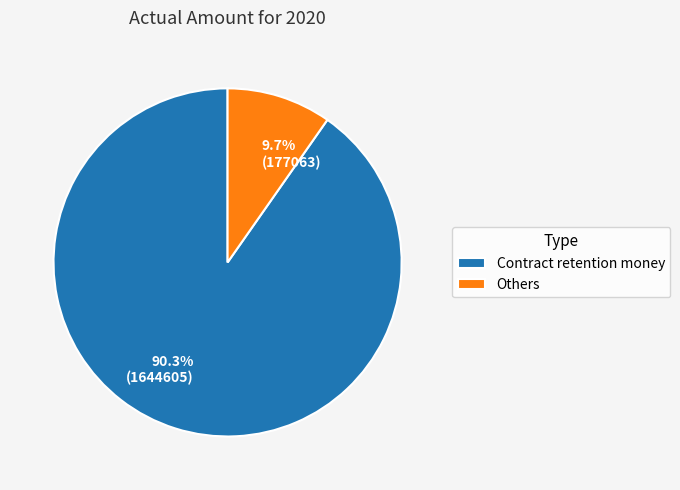

Does Others account for over 50% of the chart?

No